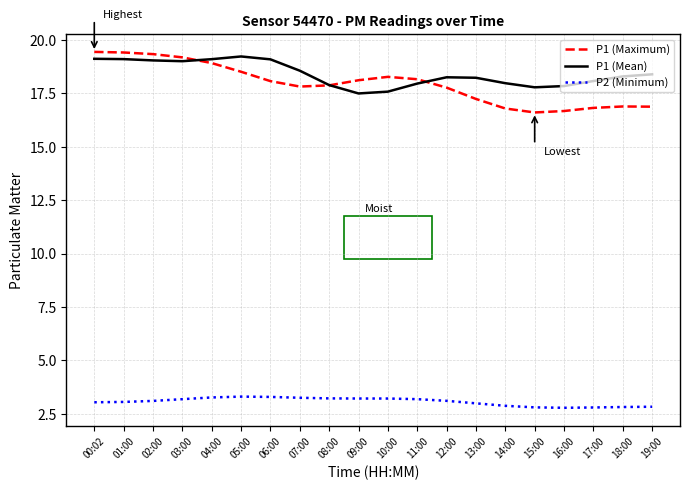

Is it true that P2 (Minimum) equals 2.8 at 15:00?

True